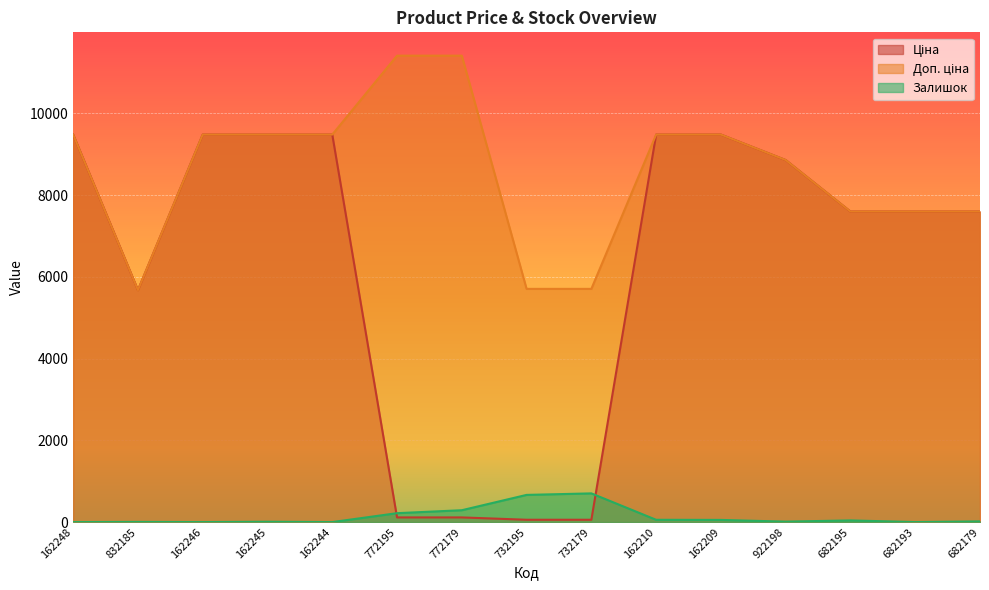

What is the total value across all series at 162244?

18960.1